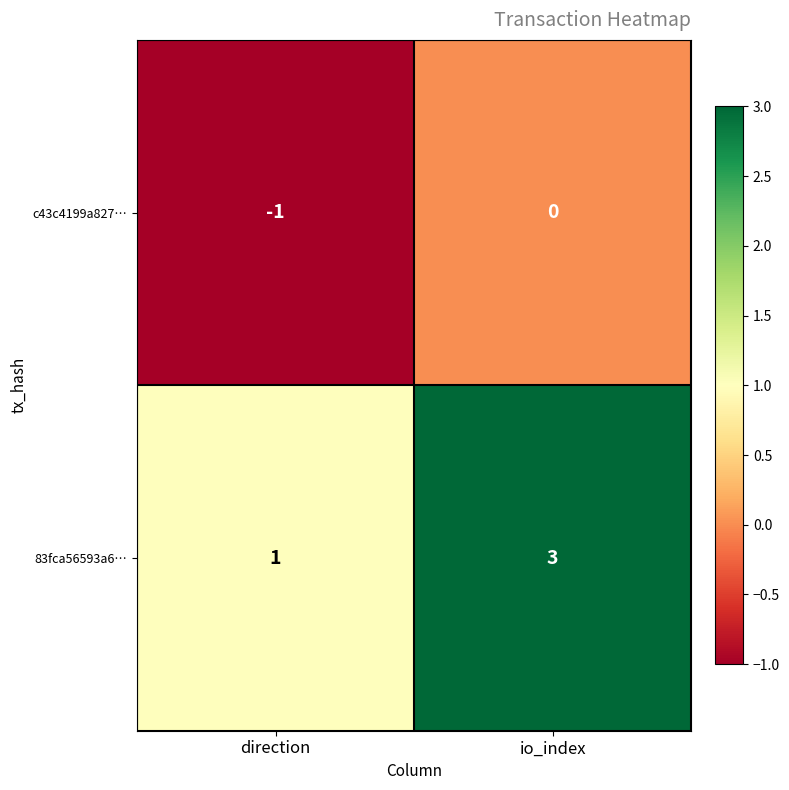

Where is c43c4199a827… nearest to the value 0?

io_index